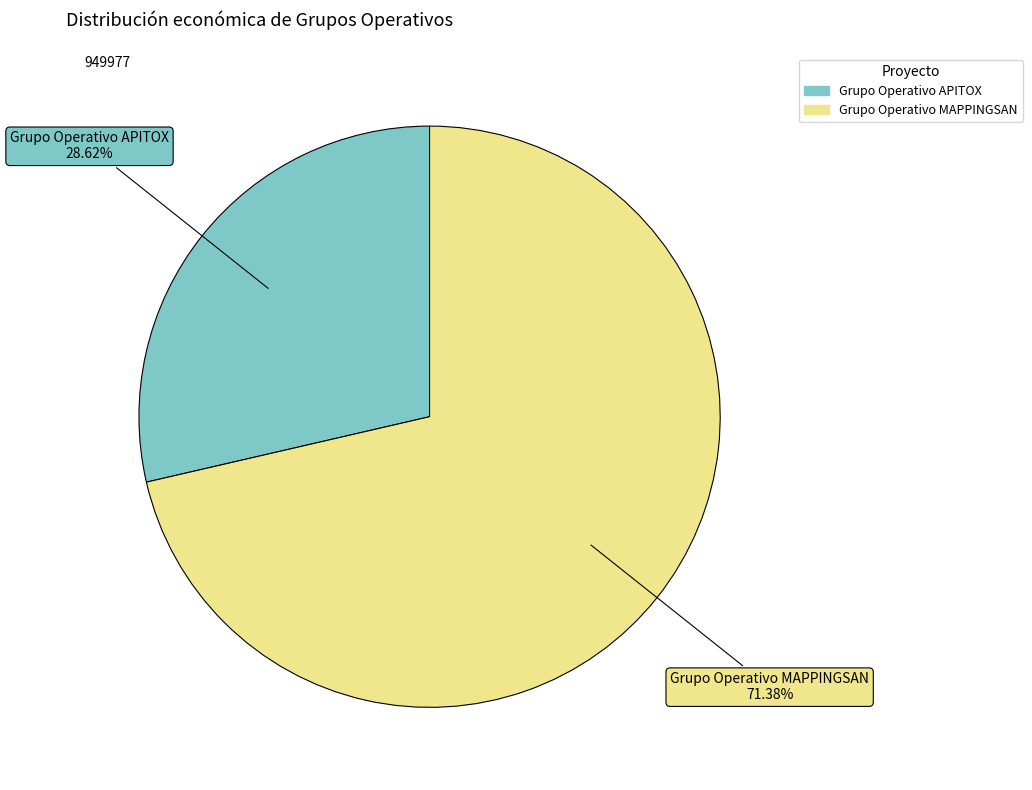

Approximately how many times larger is the value at Grupo Operativo MAPPINGSAN compared to Grupo Operativo APITOX?

2.5